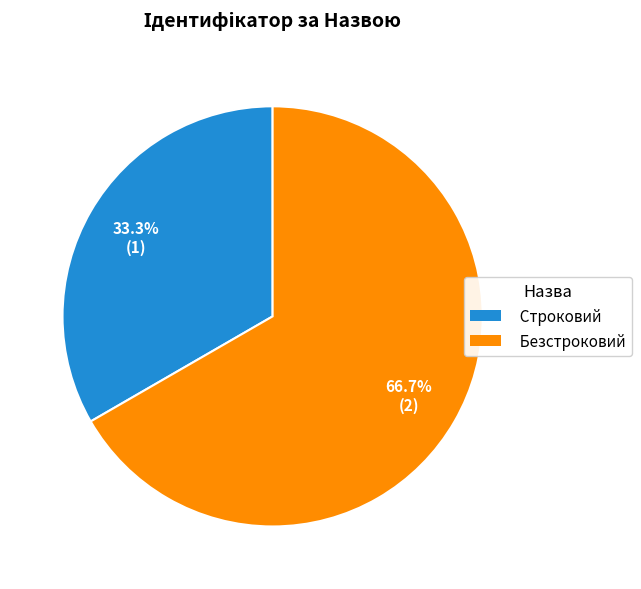

Is it true that Безстроковий is 56% of the pie?

False